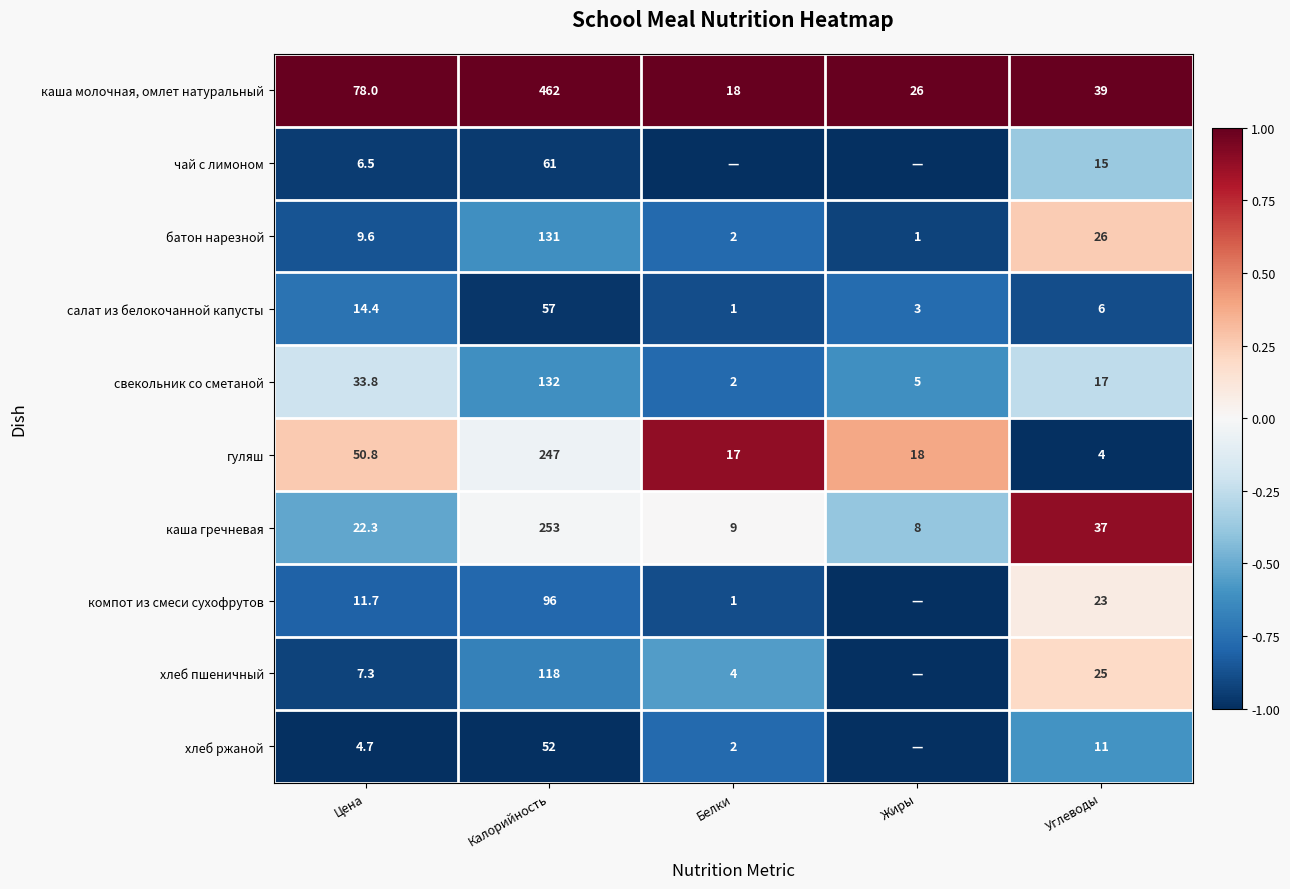

Where is батон нарезной nearest to the value 66?

Углеводы